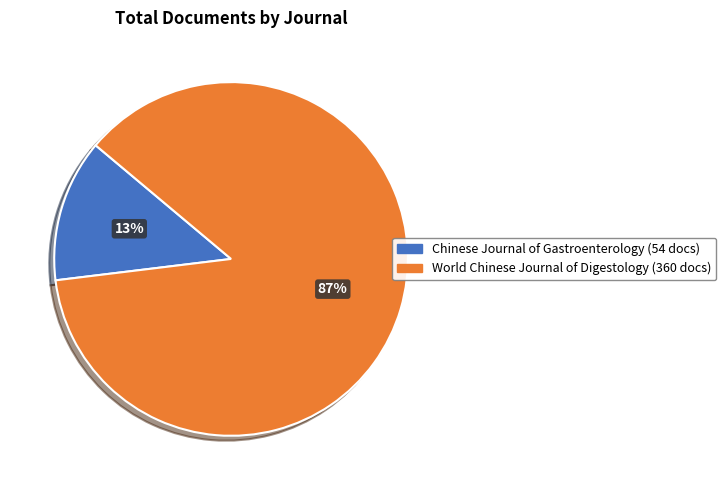

Do Chinese Journal of Gastroenterology and World Chinese Journal of Digestology together represent more than half of the pie?

Yes